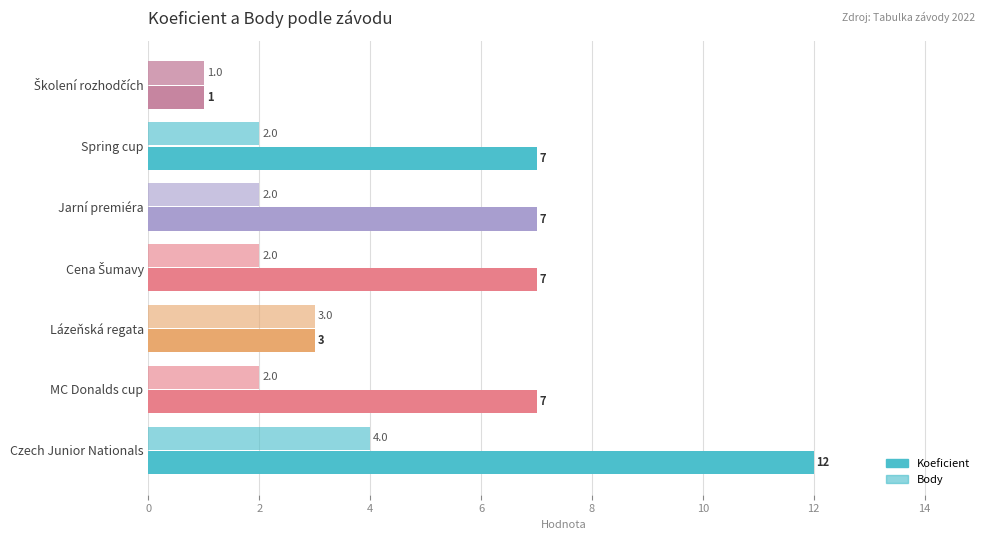

Which series has the widest spread of values?

Koeficient